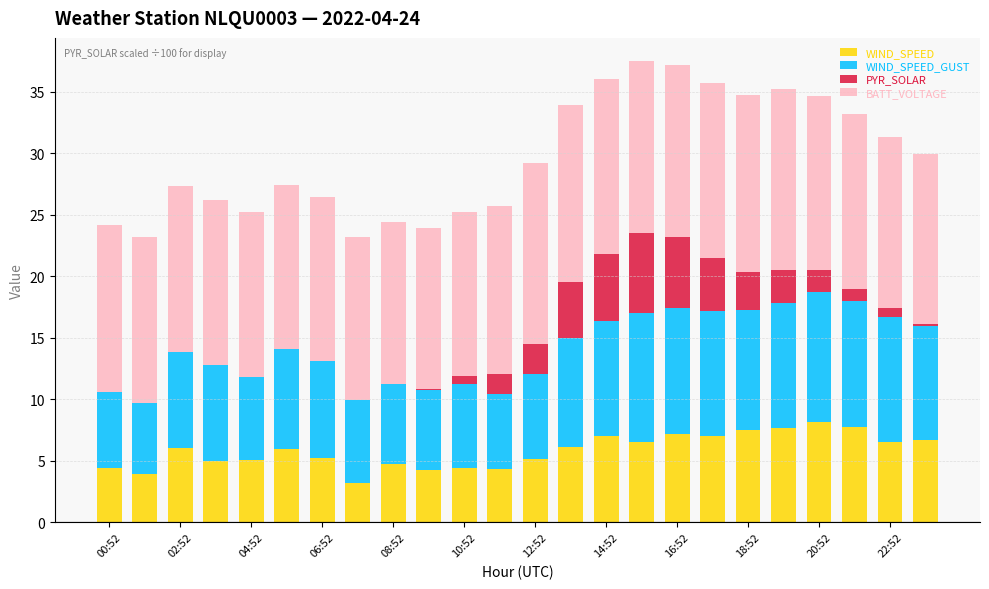

What is the maximum value for WIND_SPEED?

8.1